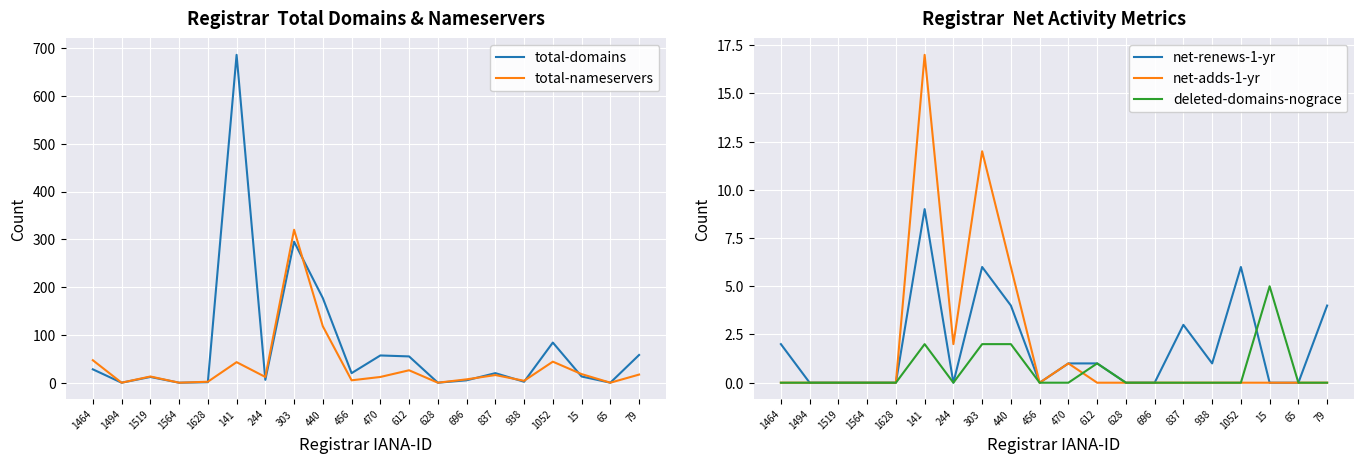

Reading left to right, transcribe all the data shown in this chart.

total-domains: 1464=28	1494=0	1519=12	1564=0	1628=1	141=686	244=6	303=295	440=177	456=20	470=57	612=55	628=0	696=5	837=20	938=2	1052=84	15=13	65=0	79=58
total-nameservers: 1464=47	1494=0	1519=13	1564=0	1628=2	141=43	244=12	303=320	440=118	456=5	470=12	612=26	628=0	696=7	837=16	938=4	1052=44	15=18	65=0	79=17
net-renews-1-yr: 1464=2	1494=0	1519=0	1564=0	1628=0	141=9	244=0	303=6	440=4	456=0	470=1	612=1	628=0	696=0	837=3	938=1	1052=6	15=0	65=0	79=4
net-adds-1-yr: 1464=0	1494=0	1519=0	1564=0	1628=0	141=17	244=2	303=12	440=6	456=0	470=1	612=0	628=0	696=0	837=0	938=0	1052=0	15=0	65=0	79=0
deleted-domains-nograce: 1464=0	1494=0	1519=0	1564=0	1628=0	141=2	244=0	303=2	440=2	456=0	470=0	612=1	628=0	696=0	837=0	938=0	1052=0	15=5	65=0	79=0